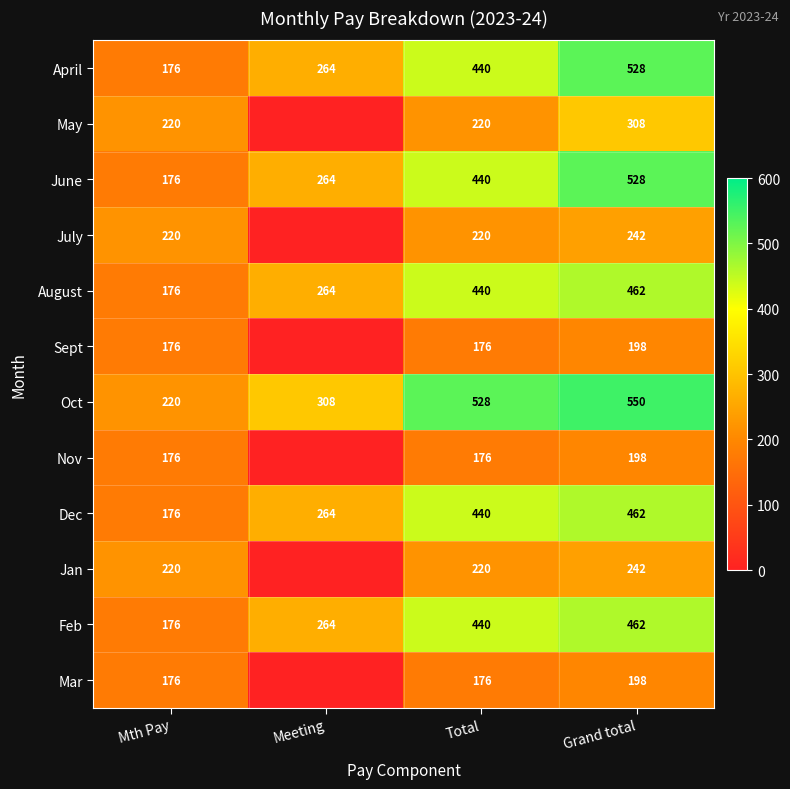

Which series changed the most between Mth Pay and Total?

Oct